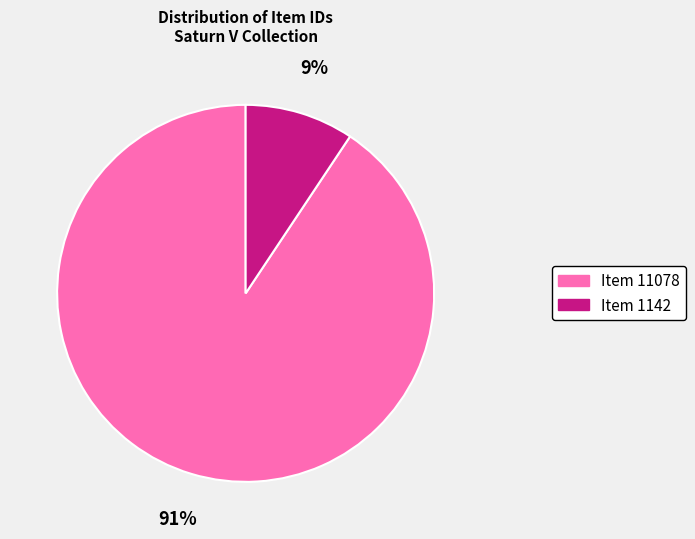

Is Item 11078 the majority of the pie?

Yes